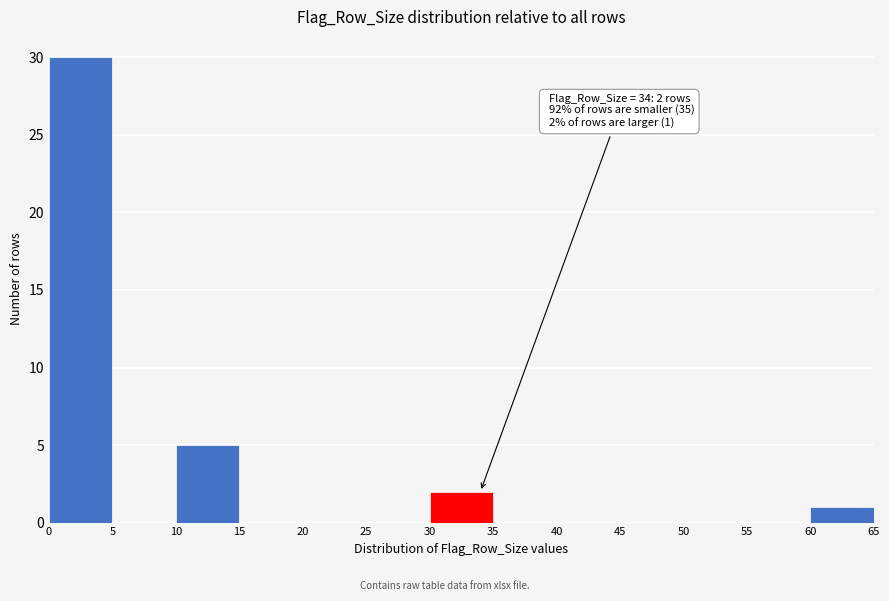

Which range on the x-axis has the tallest bar?

0 to 5